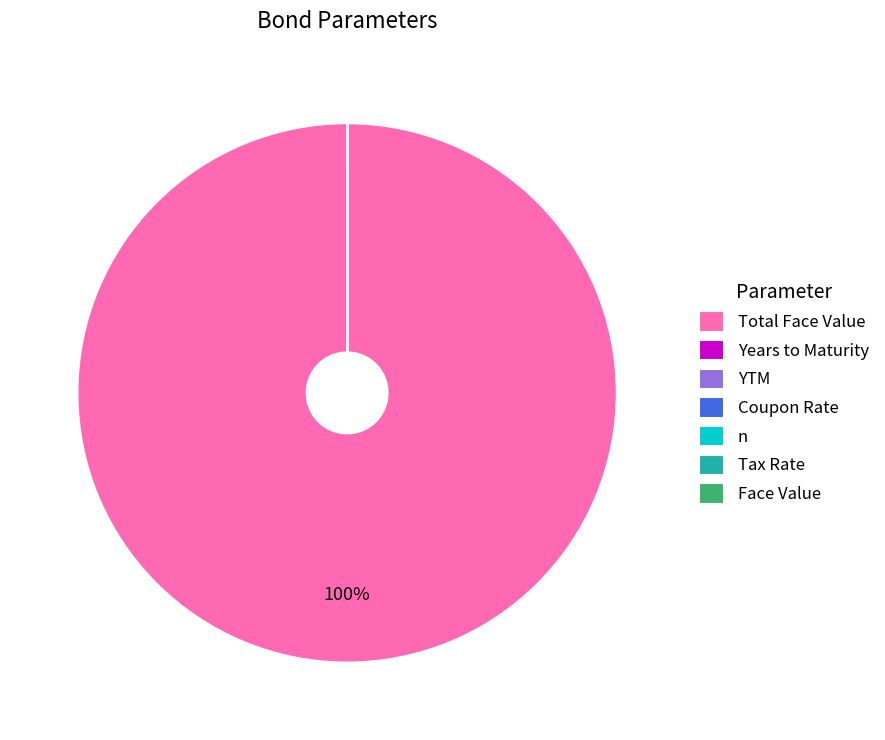

How much of the chart is everything except Coupon Rate?

100.0%